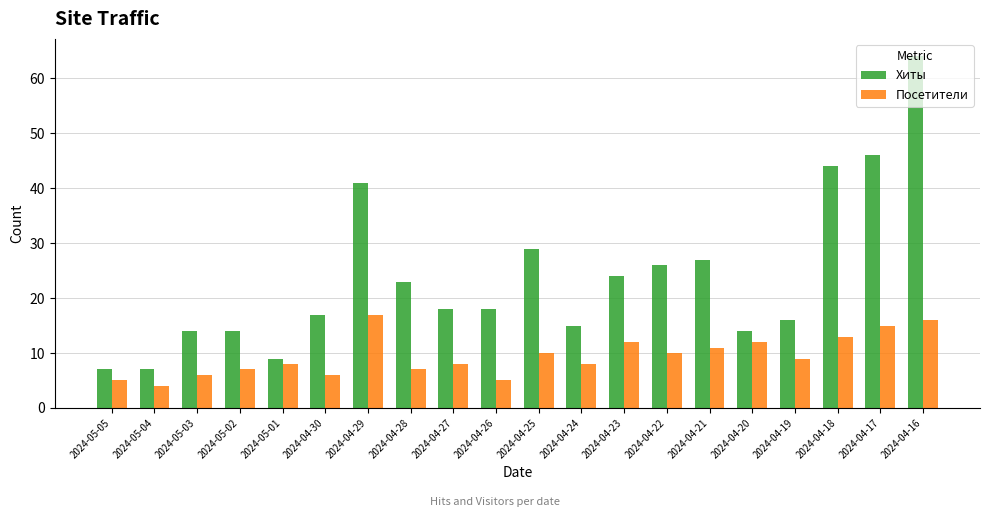

What is the value of the Хиты bar at the 13th from the left?

24